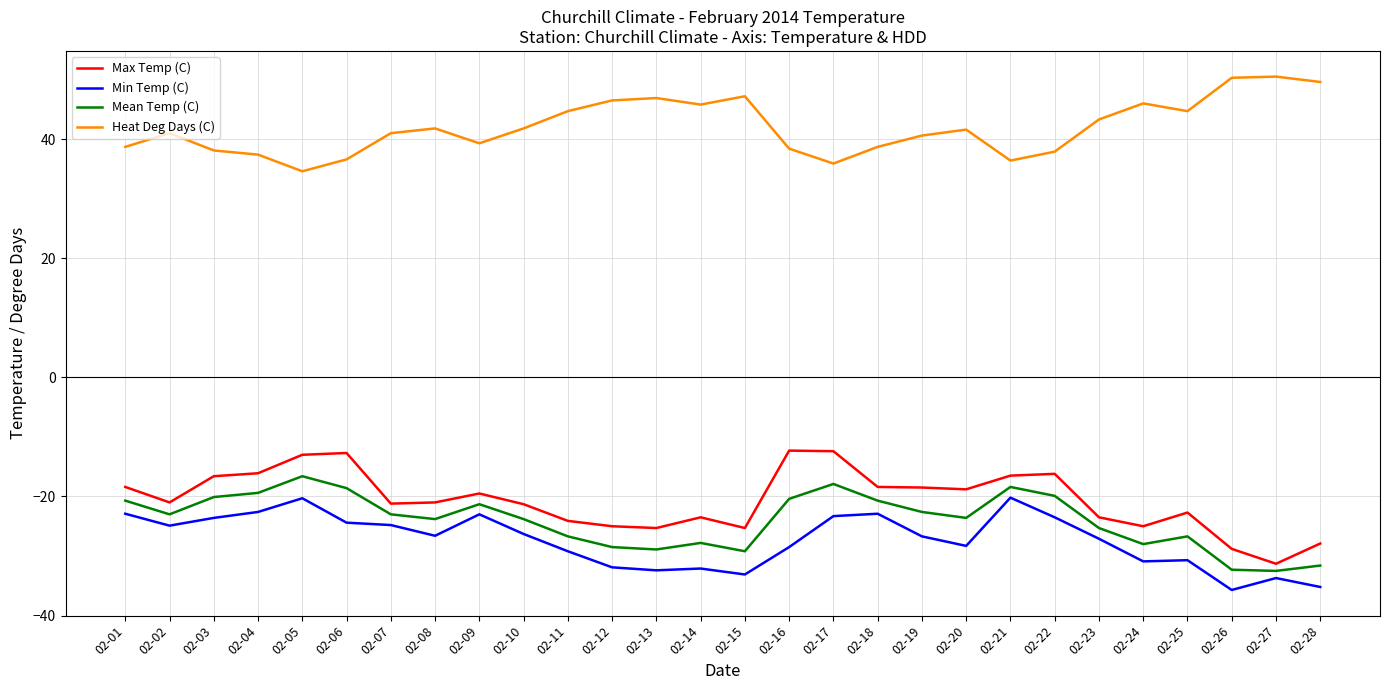

List the series in order of their peak value, highest first.

Heat Deg Days (C), Max Temp (C), Mean Temp (C), Min Temp (C)